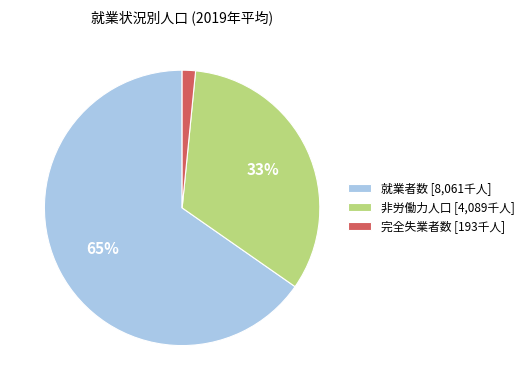

How many segments does this pie chart have?

3